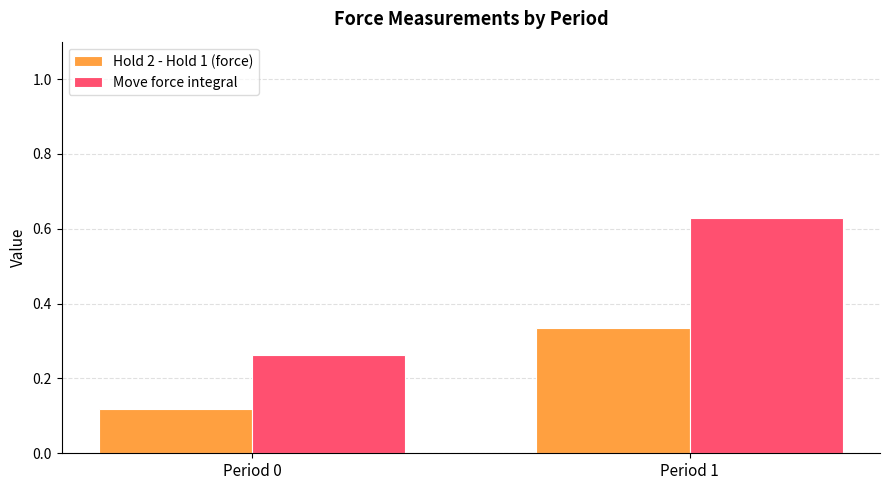

Is the value of Move force integral at Period 1 greater than the value of Hold 2 - Hold 1 (force) at Period 1?

Yes